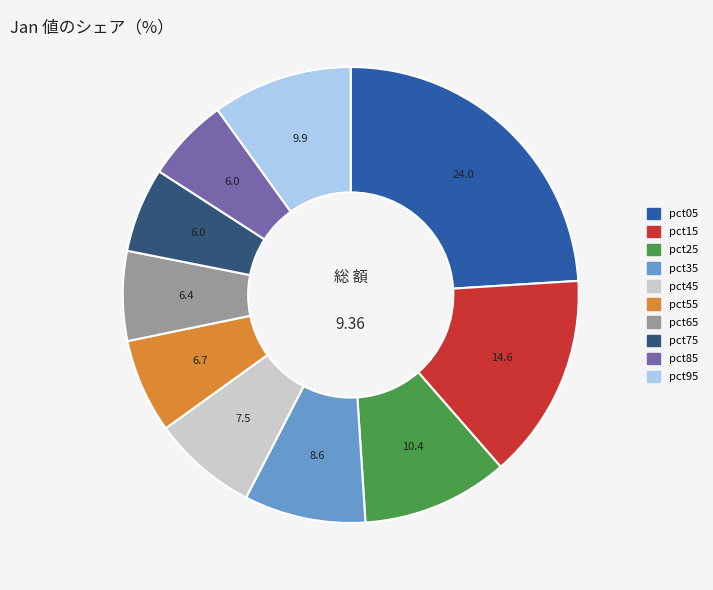

Is the sum of pct75 and pct25 greater than half?

No